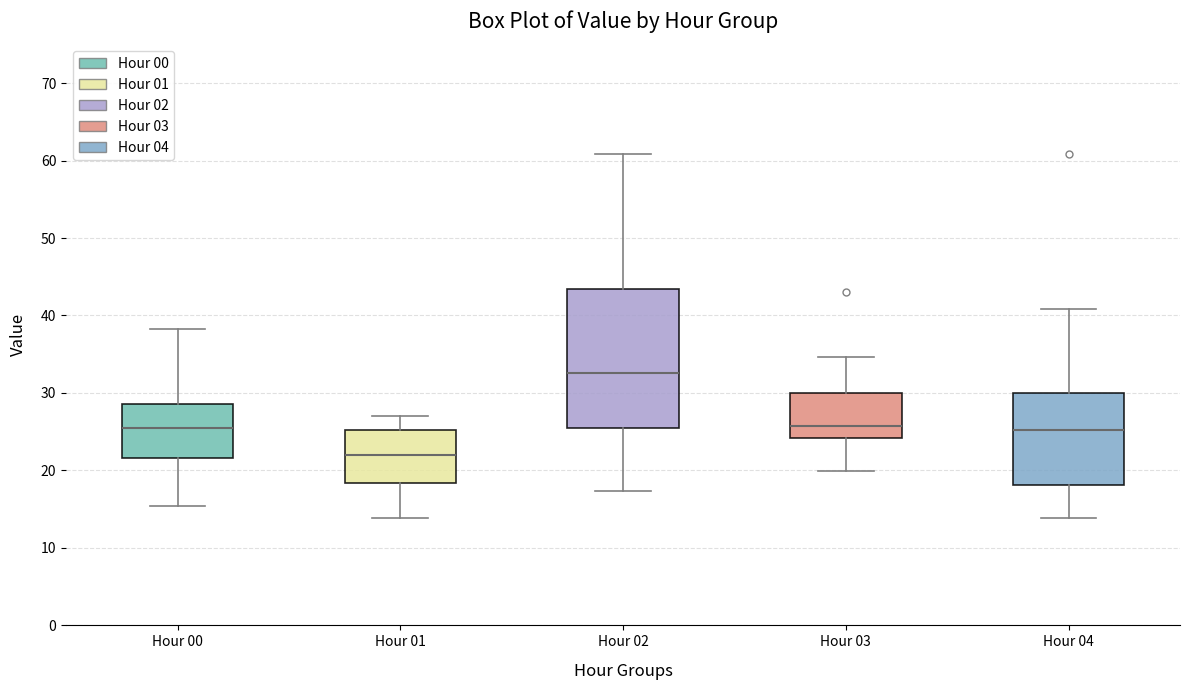

Reading left to right, transcribe this box plot: for each box, give where its median line is, the range the box spans, and where its two whiskers end, as read against the y-axis. The values are not printed on the chart, so give them approximately, as read against the axis.

Hour 00: median 26, box 22 to 29, whiskers 15 to 38
Hour 01: median 22, box 18 to 25, whiskers 14 to 27
Hour 02: median 33, box 26 to 43, whiskers 17 to 61
Hour 03: median 26, box 24 to 30, whiskers 20 to 35
Hour 04: median 25, box 18 to 30, whiskers 14 to 41